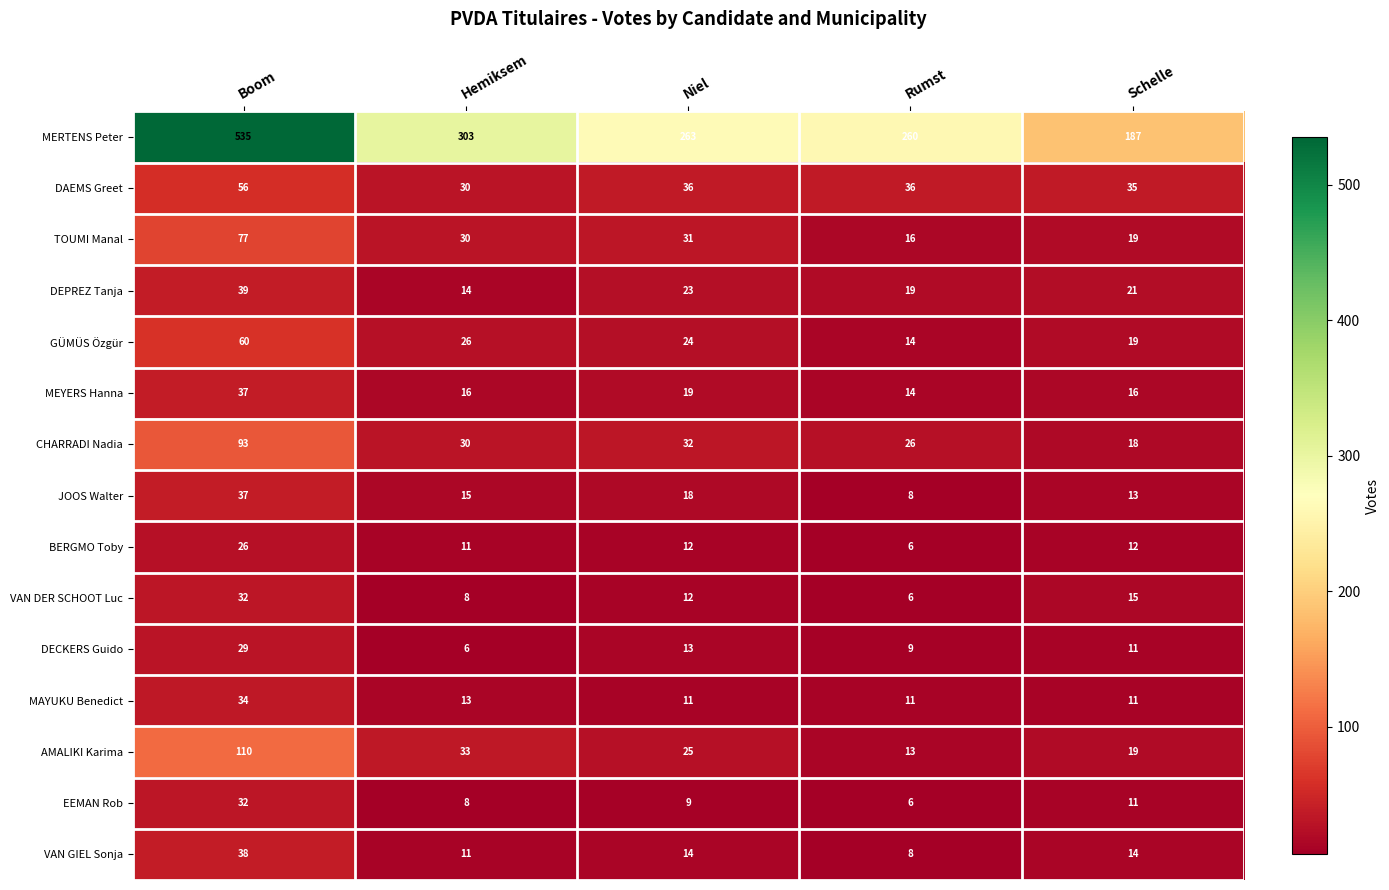

What is the difference between the TOUMI Manal values at Niel and Rumst?

15